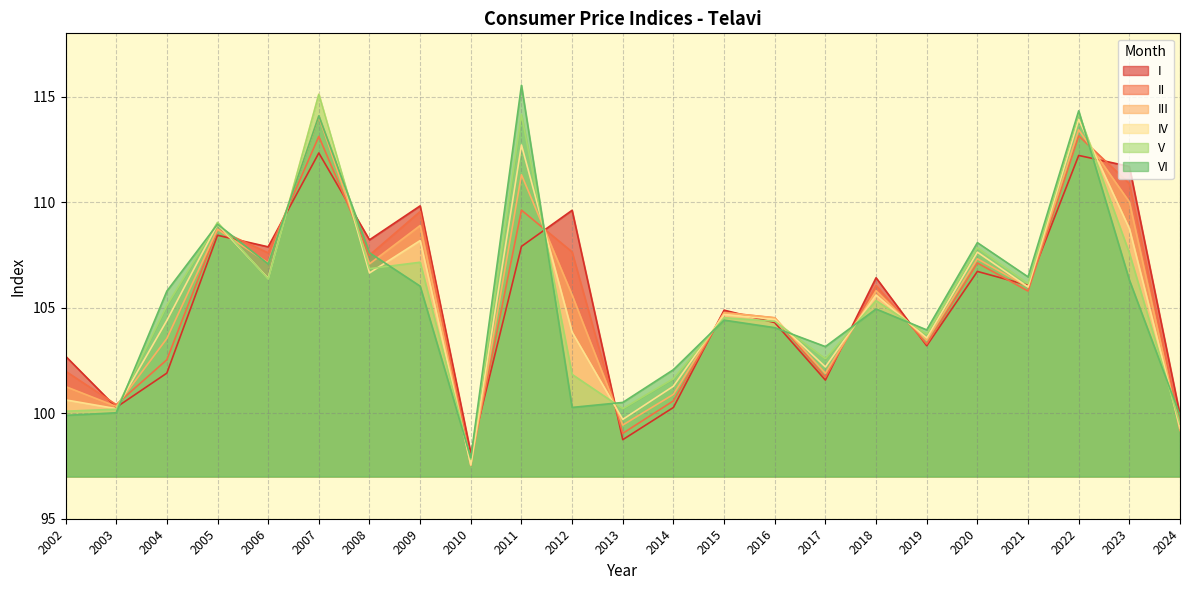

In III, how many points are lower than both neighbors (excluding endpoints)?

8